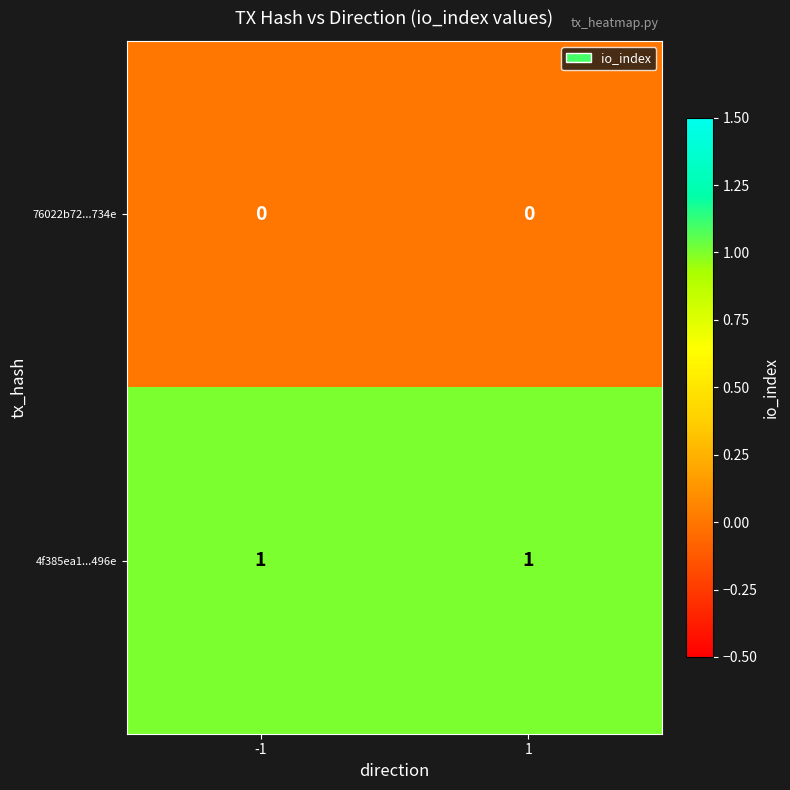

What is the total value across all series at 1?

1